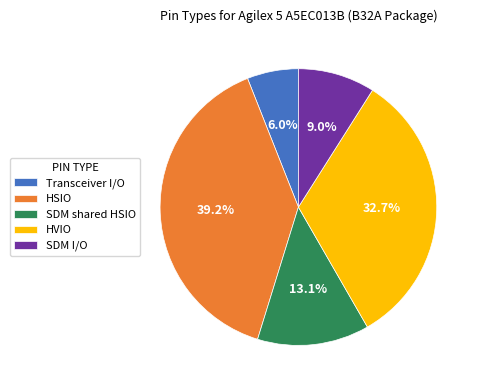

Between HVIO and SDM shared HSIO, which is larger?

HVIO